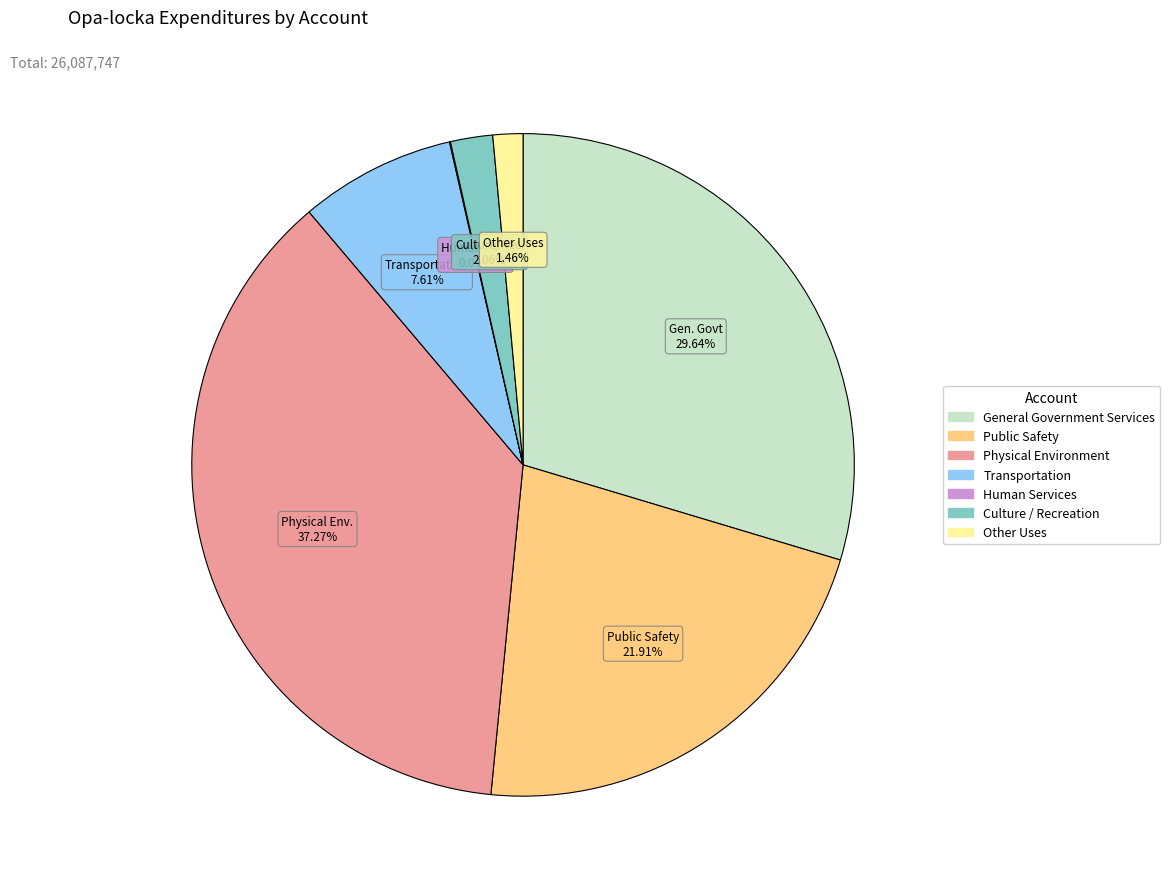

Is there any slice that represents more than half of the pie?

No